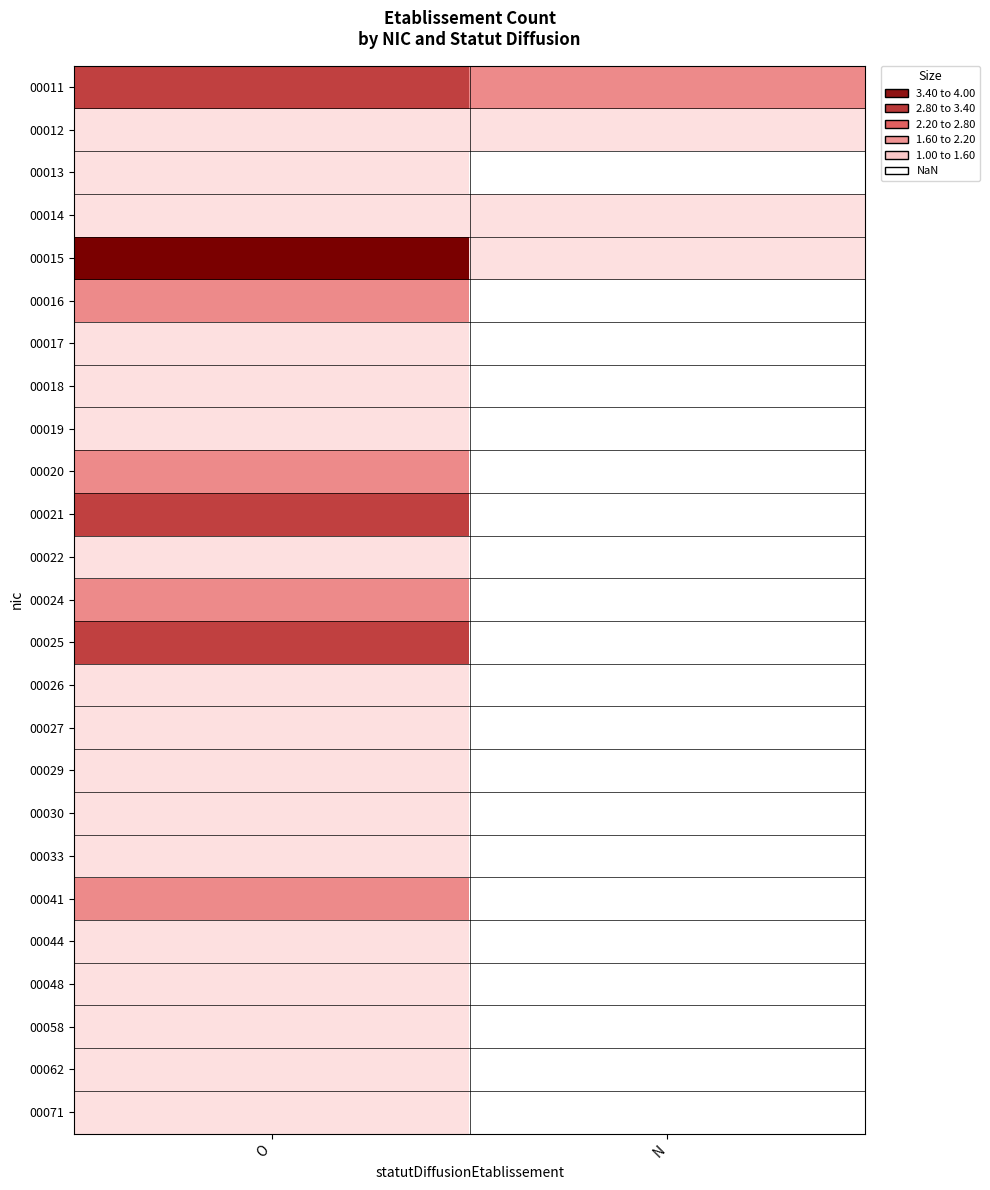

Which series has the largest range (max minus min)?

00015